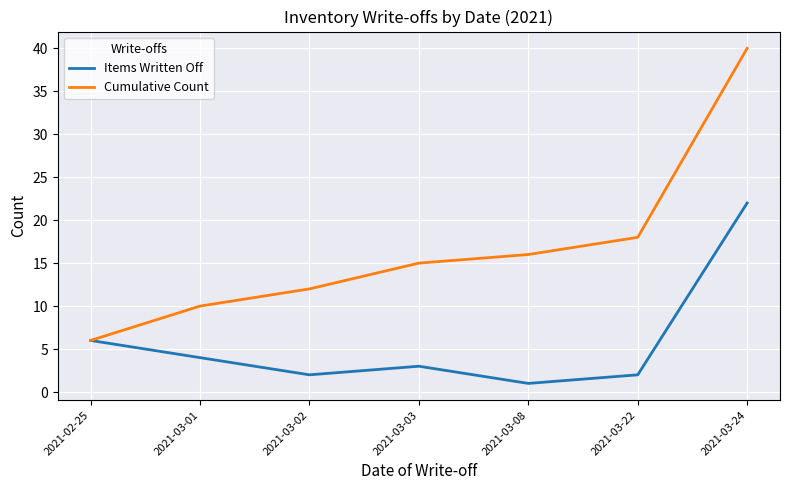

What position from the right is 2021-03-02?

5